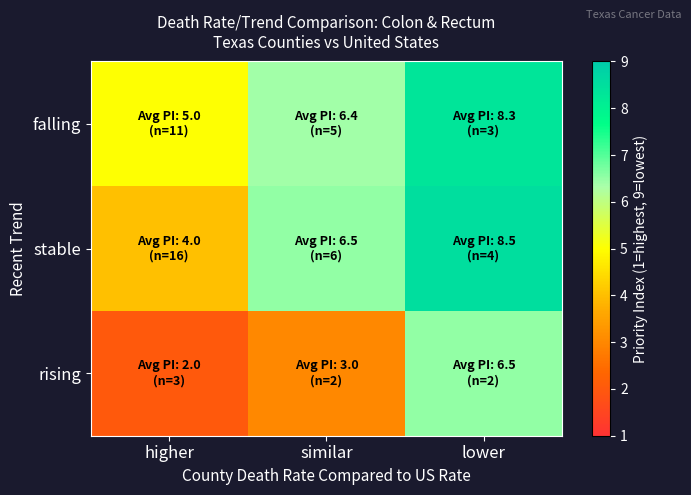

Between higher and similar, which is larger?

similar